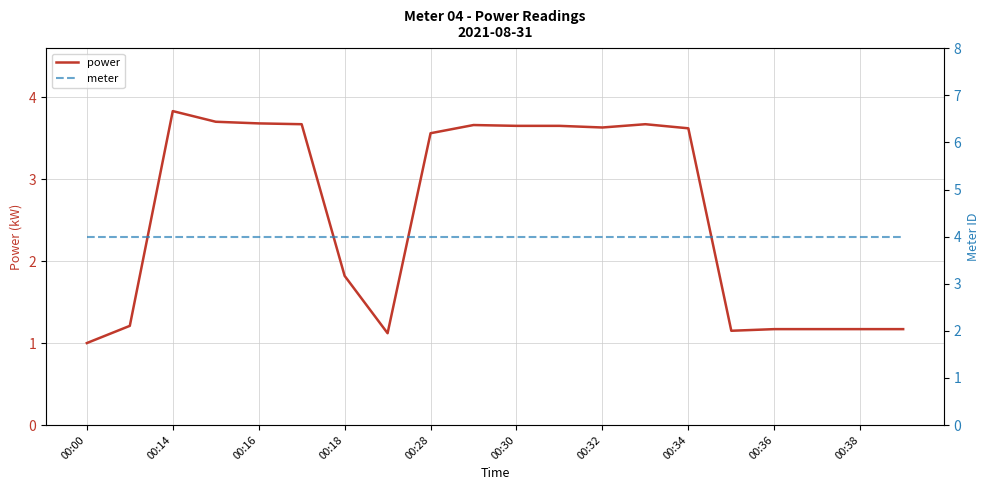

At which label is power closest to 2?

00:18